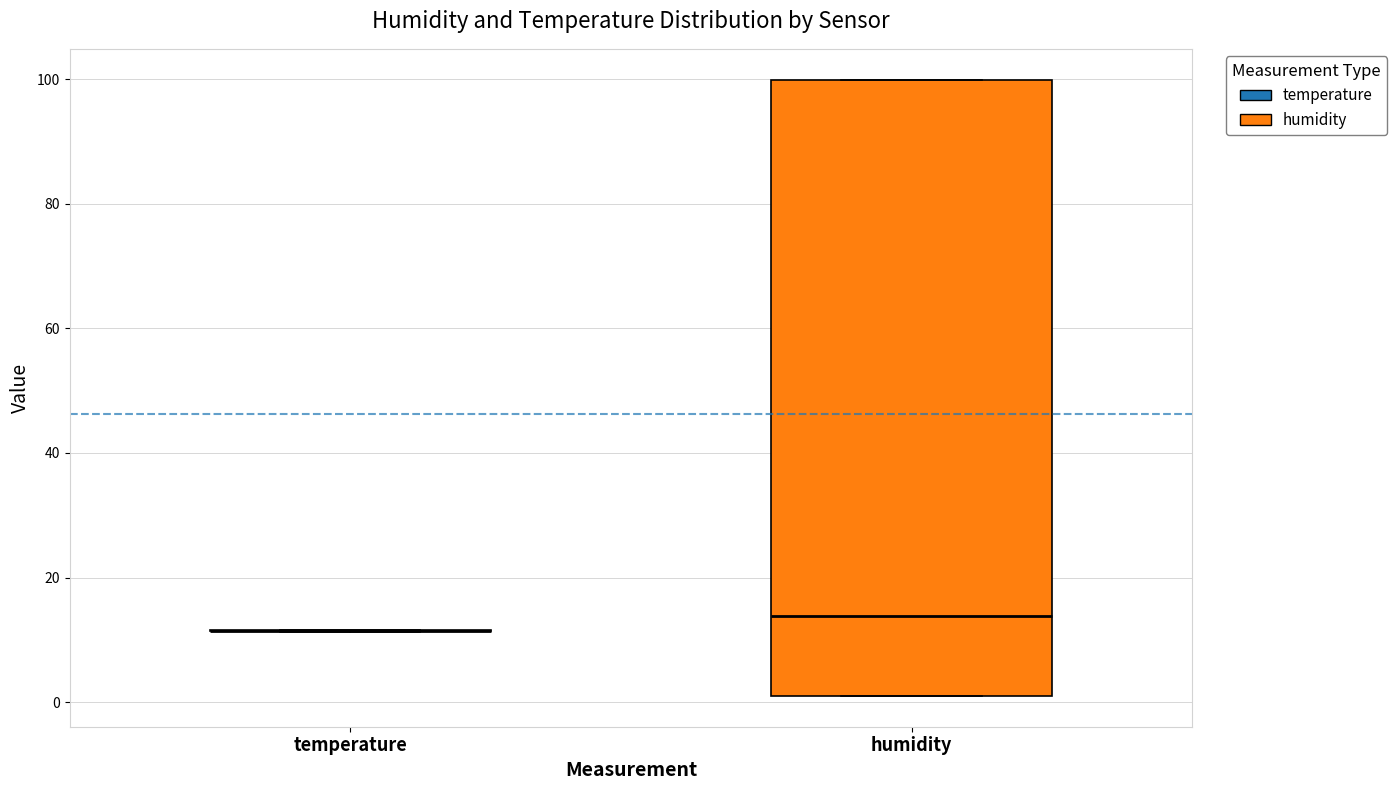

Which box is the tallest, from its lower edge to its upper edge?

humidity